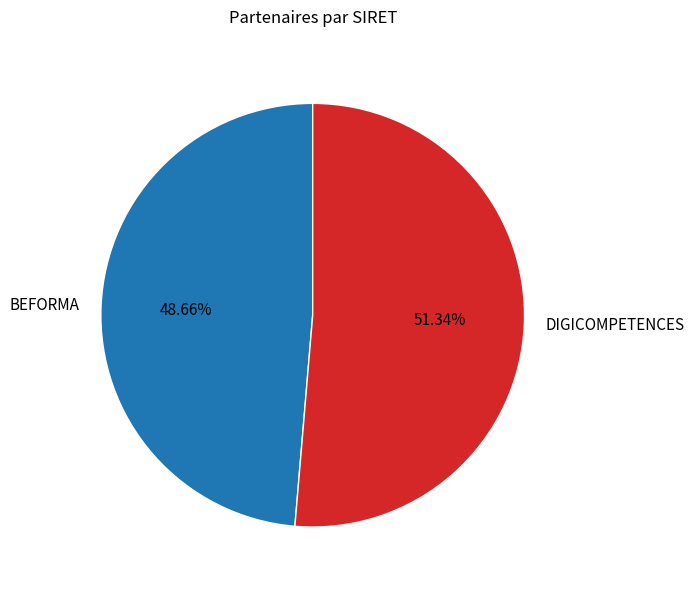

How many segments does this pie chart have?

2